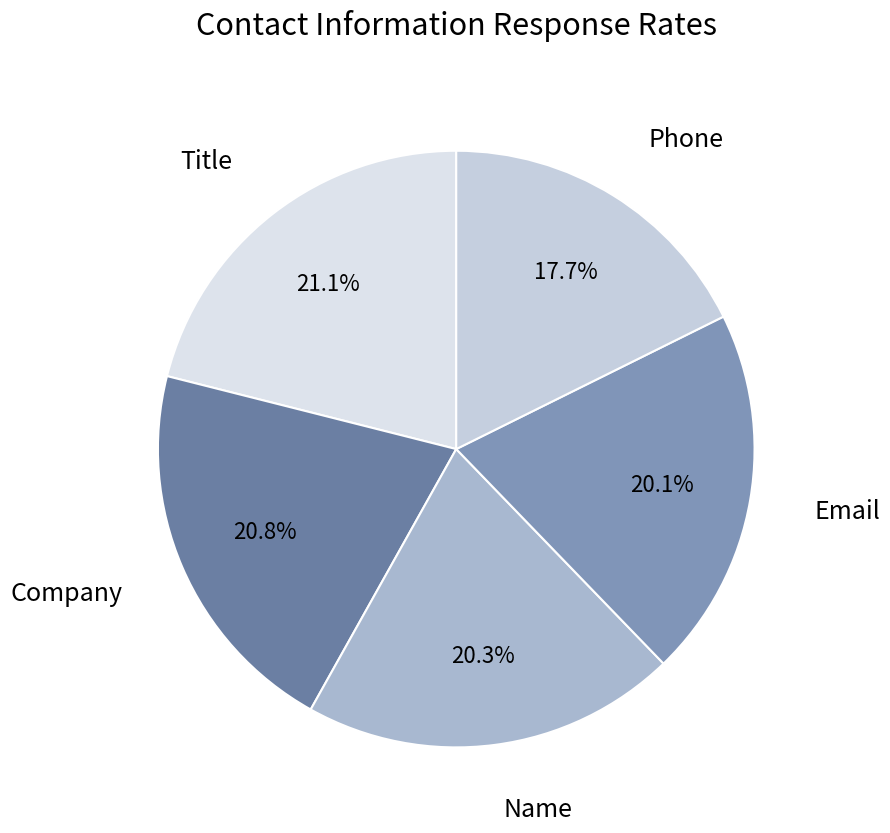

Is there a majority slice in this chart?

No